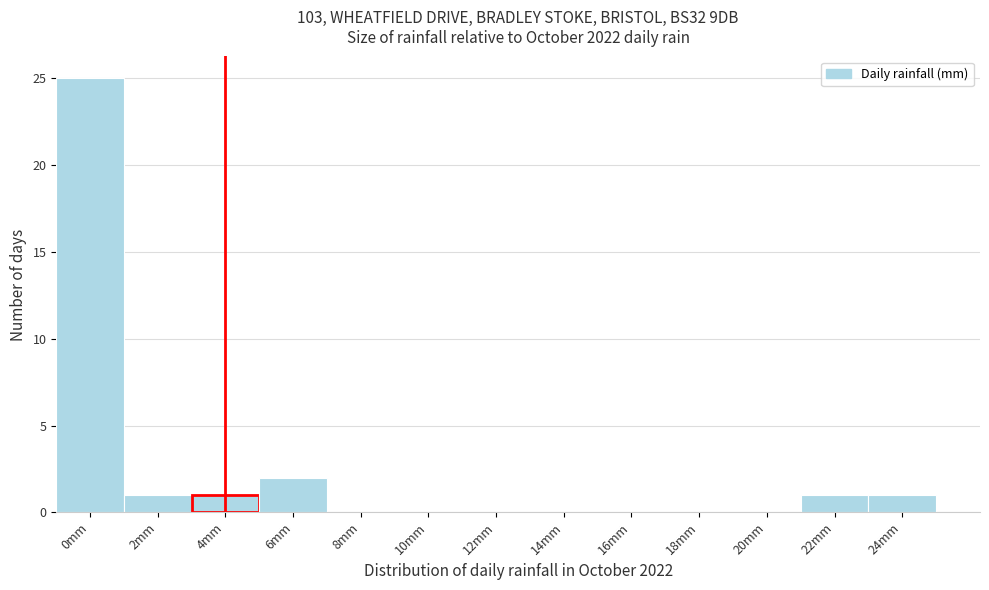

Reading left to right, extract all data points from this chart.

0mm=25	2mm=1	4mm=1	6mm=2	8mm=0	10mm=0	12mm=0	14mm=0	16mm=0	18mm=0	20mm=0	22mm=1	24mm=1